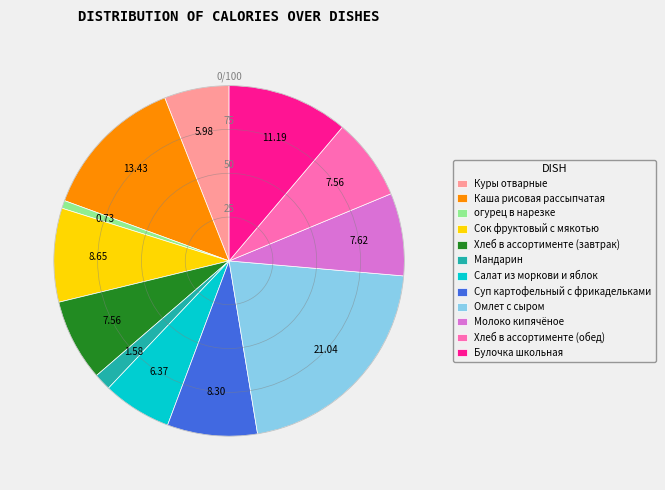

Which slice is the smallest?

огурец в нарезке